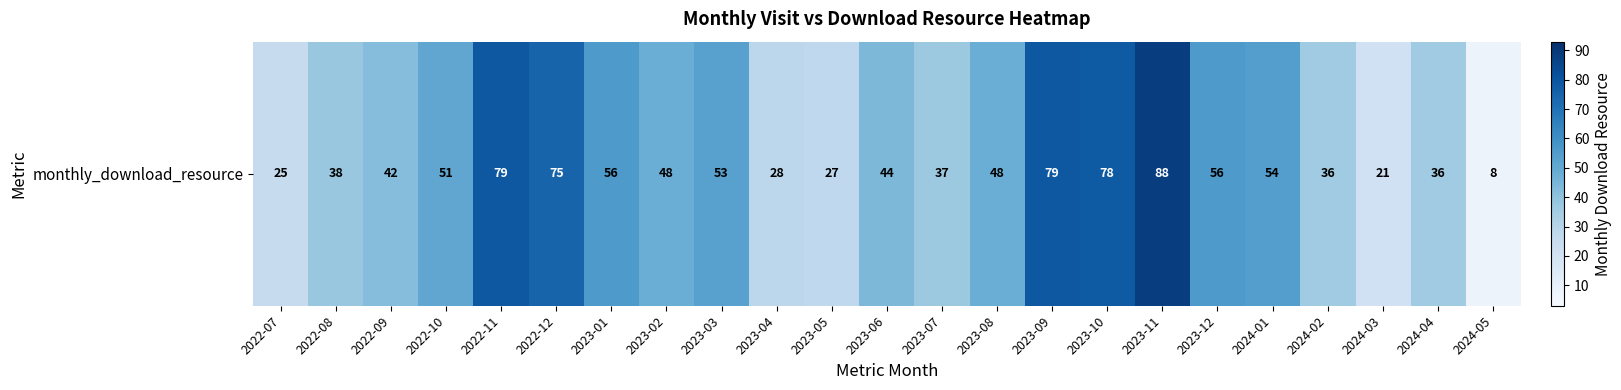

What is the sum of the values at 2022-12 and 2022-10?

126